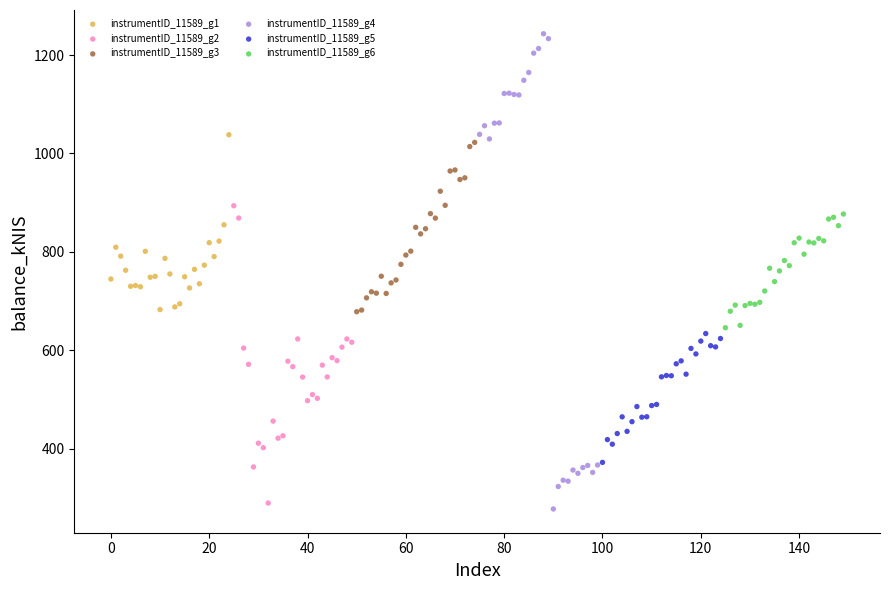

Which series has the widest spread of Y values?

instrumentID_11589_g4